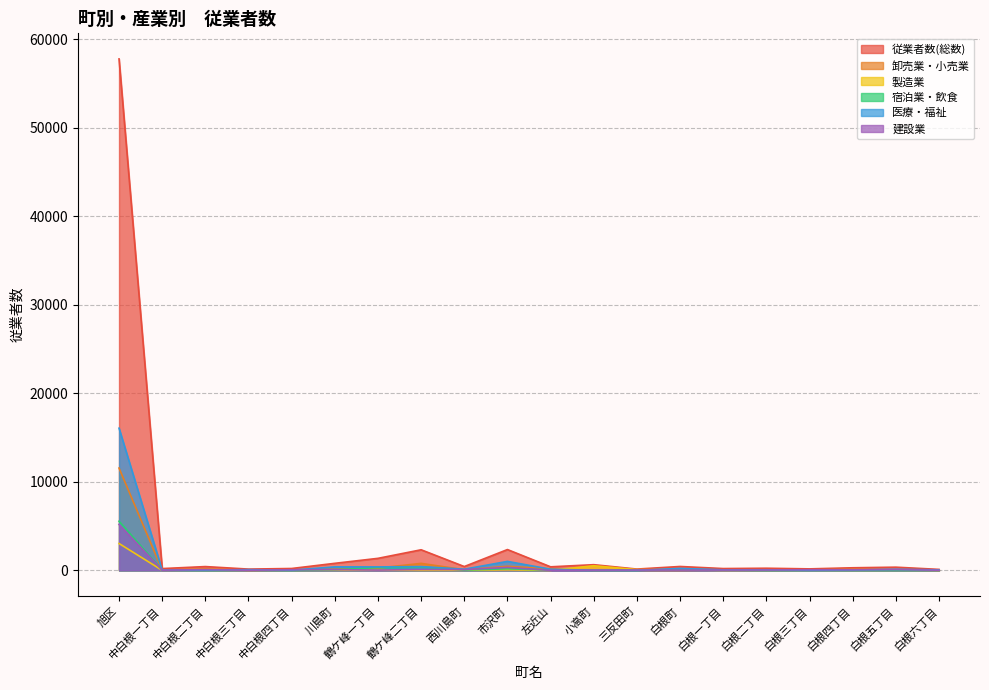

Between 中白根三丁目 and 鶴ケ峰二丁目, which series saw the biggest shift?

従業者数(総数)